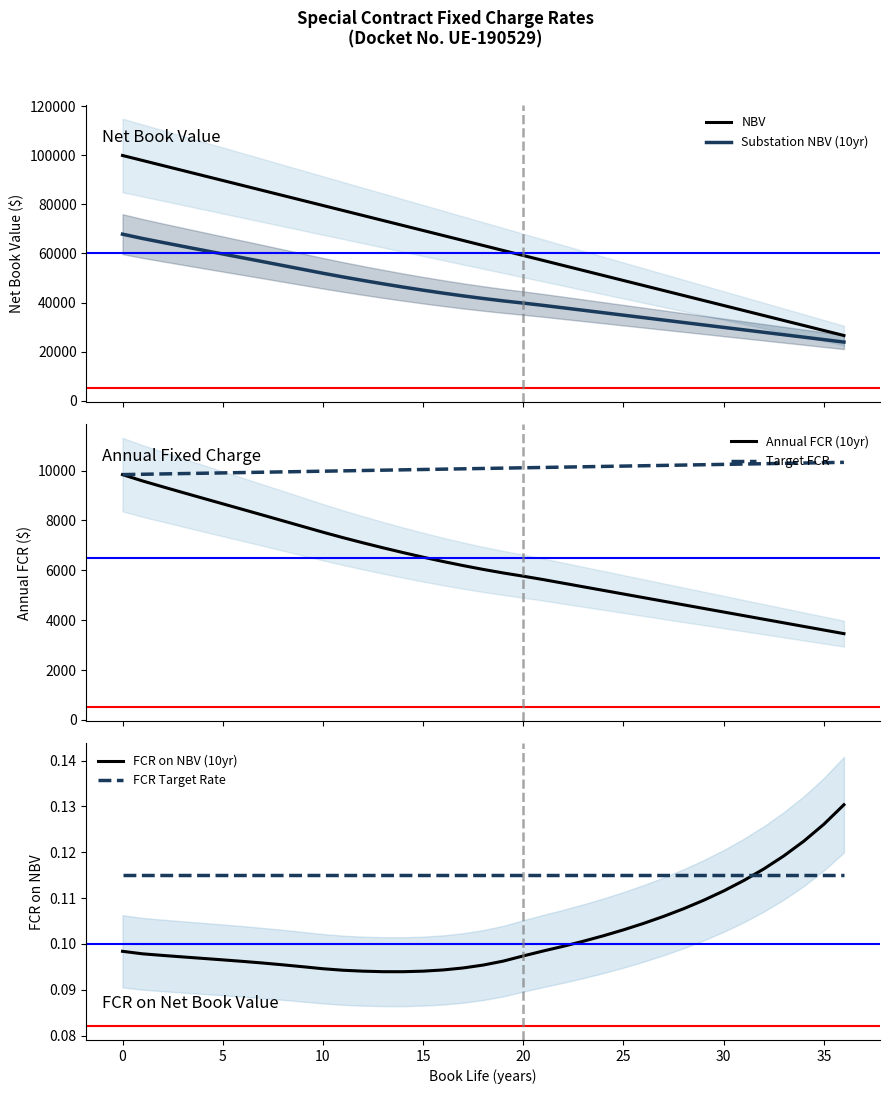

True or false: NBV and FCR on NBV (10yr) intersect in this chart.

False